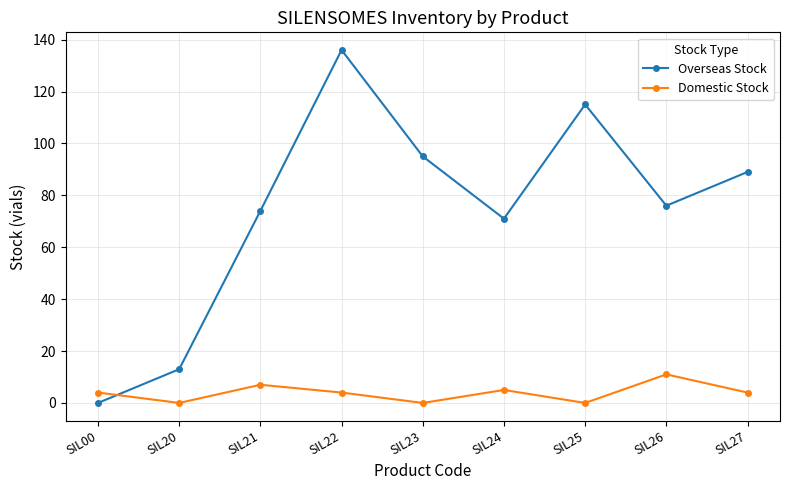

Read the Overseas Stock value at SIL20.

13